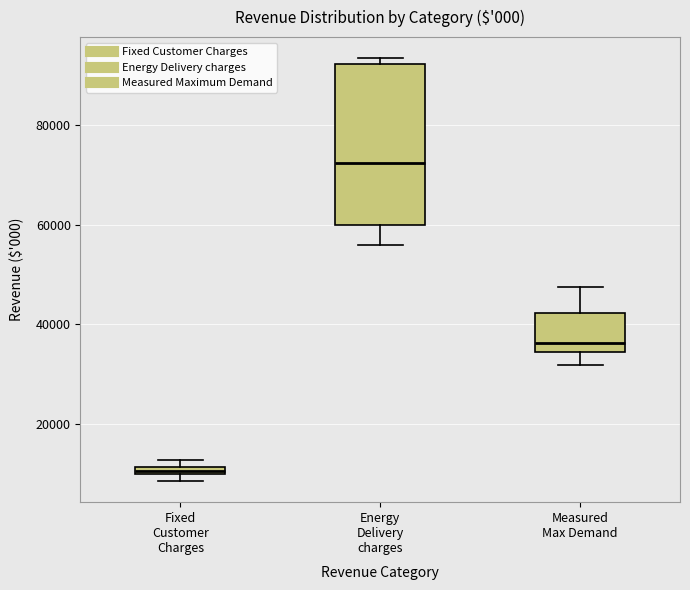

Where is the upper edge of the box for Measured Max Demand on the y-axis? The values are not printed on the chart, so give them approximately, as read against the axis.

42000